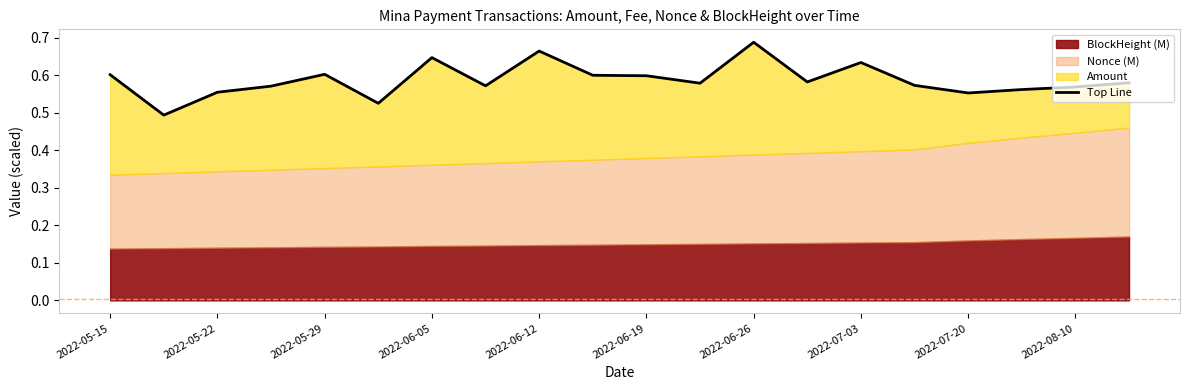

True or false: the data shows 0.2 at 2022-06-26.

False